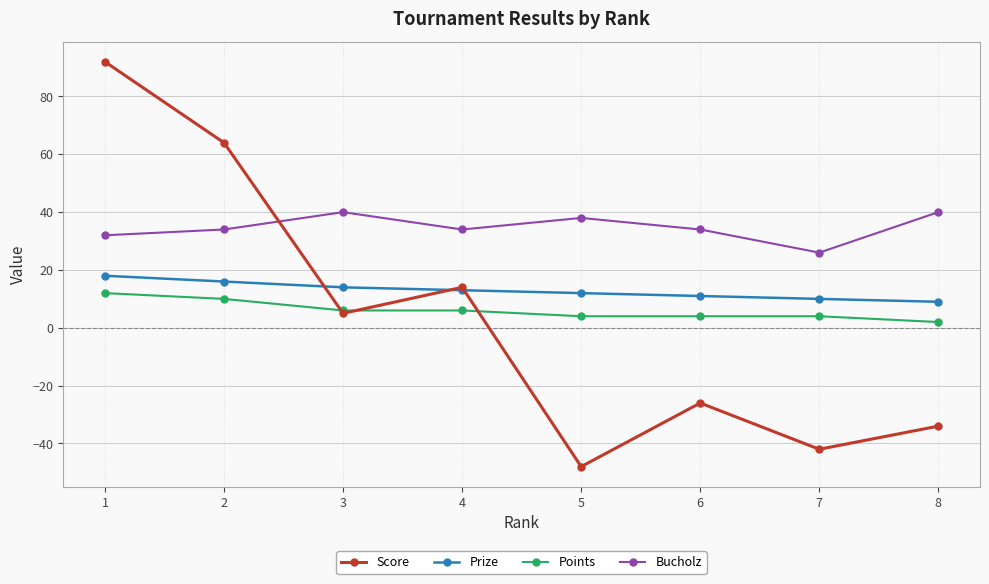

Rank the series at 1 from highest to lowest value.

Score, Bucholz, Prize, Points